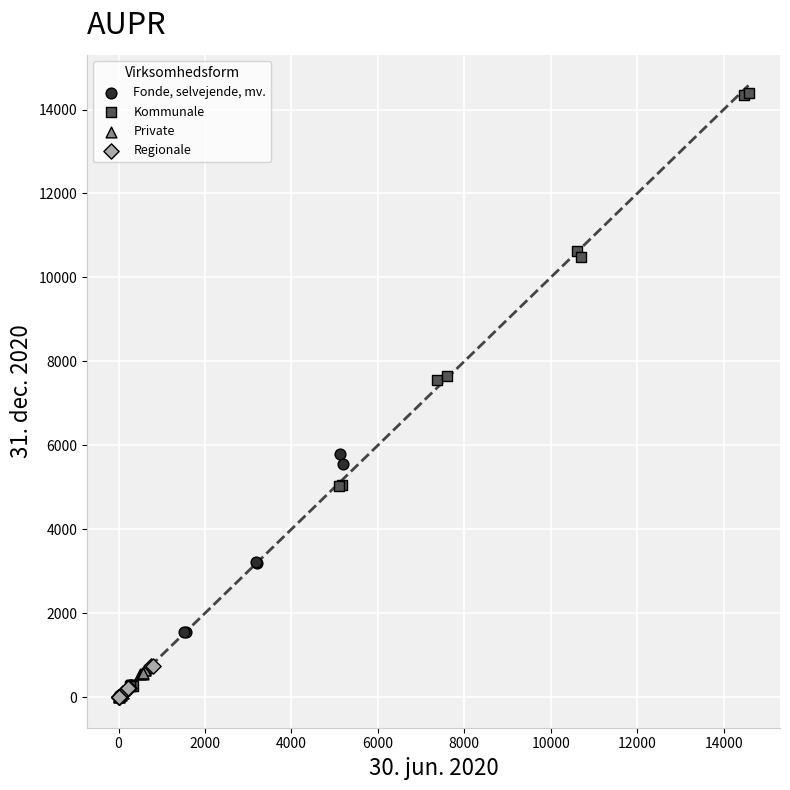

Which series has the largest Y range (max minus min)?

Kommunale